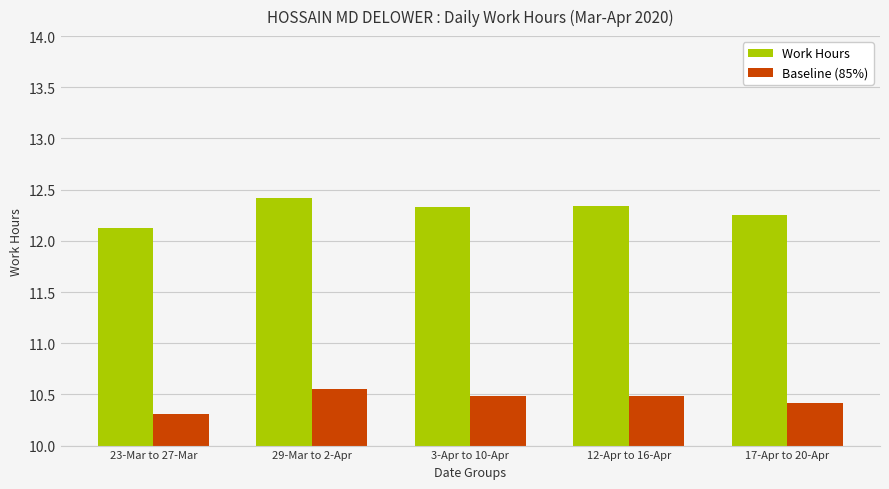

Which series has the largest total across all categories?

Work Hours